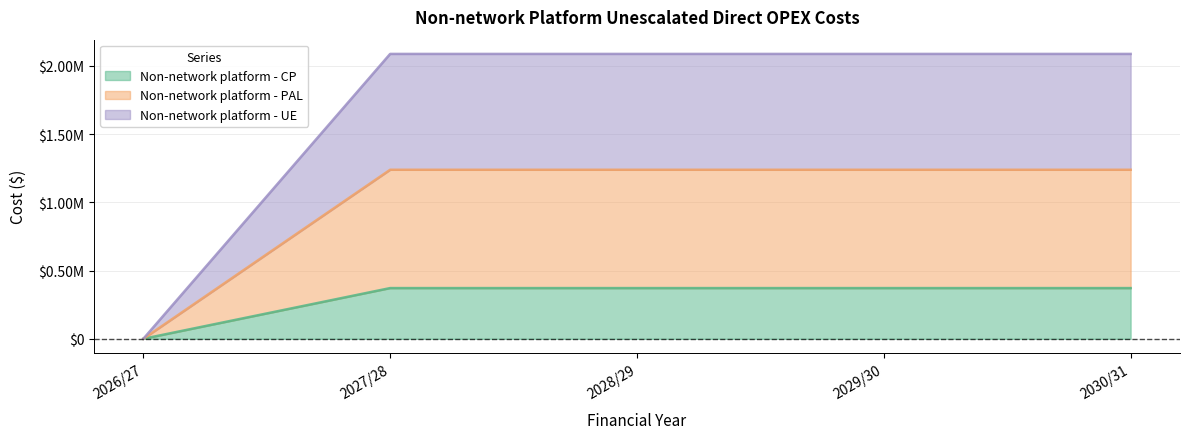

Between 2028/29 and 2030/31, which series saw the biggest shift?

Non-network platform - CP